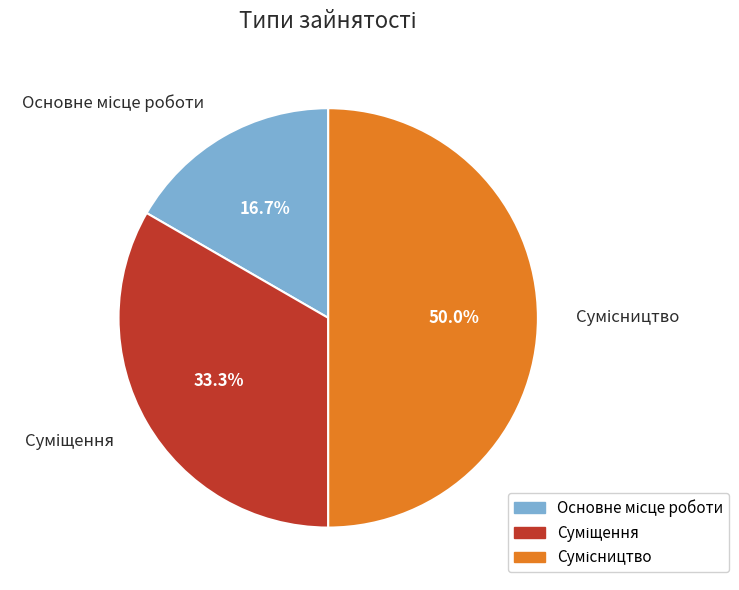

To the nearest percent, what is the combined percentage of Суміщення and Сумісництво?

83%